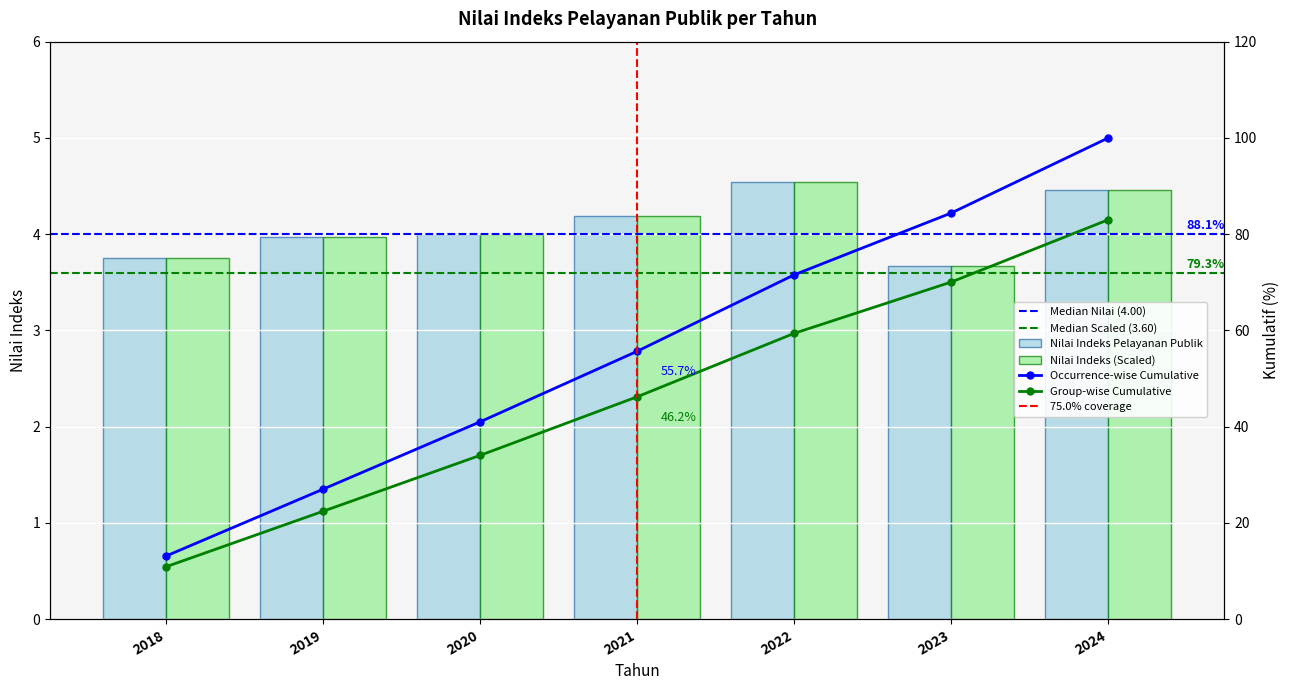

What is the sum of the values at 2021 and 2019?

8.2